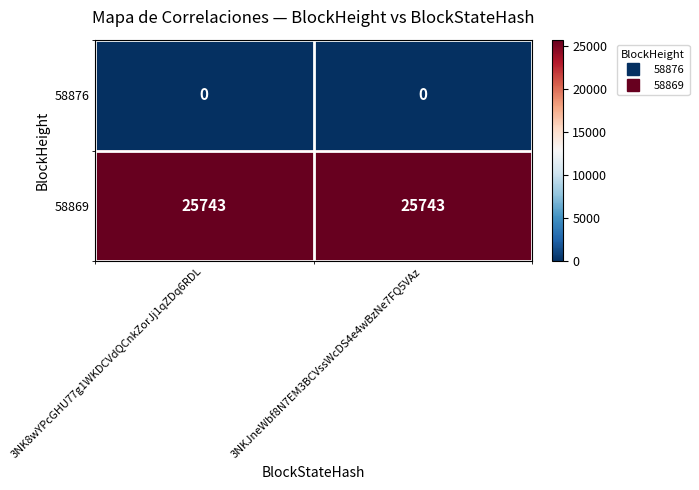

What is the greatest value displayed?

25743